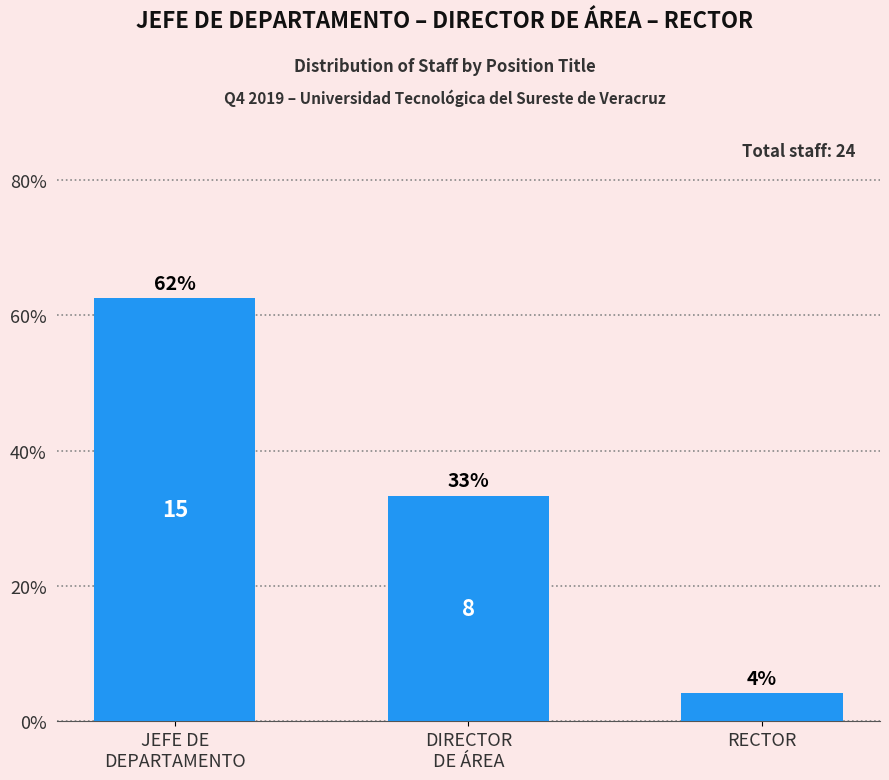

List the labels in order of value, largest first.

JEFE DE
DEPARTAMENTO, DIRECTOR
DE ÁREA, RECTOR